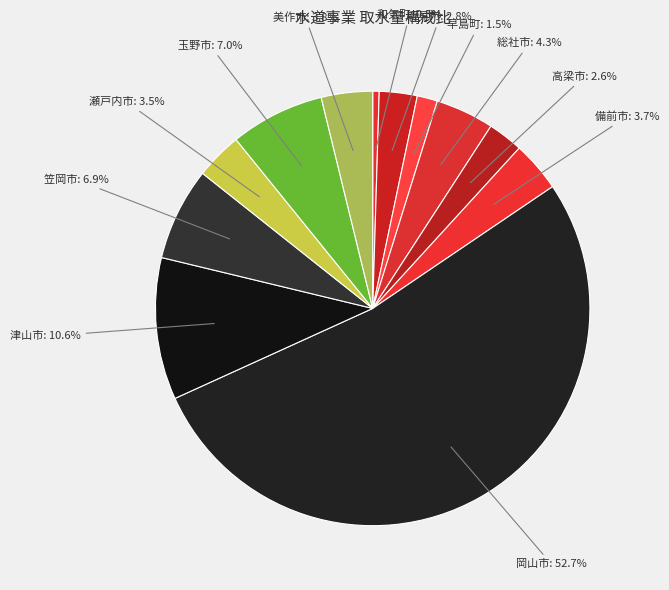

Which slice is the largest?

岡山市